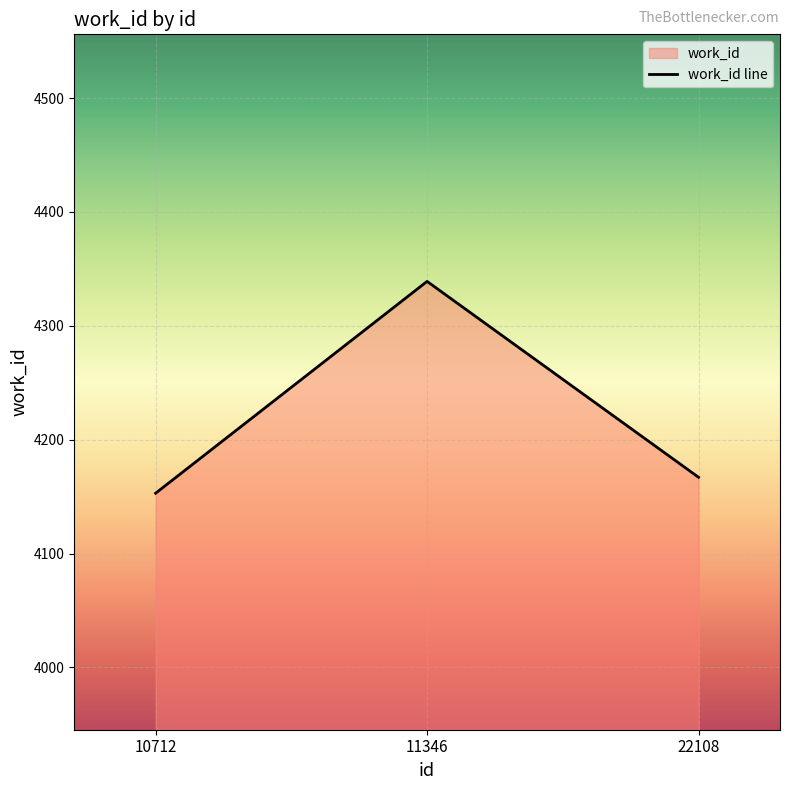

What is the average value?

4220